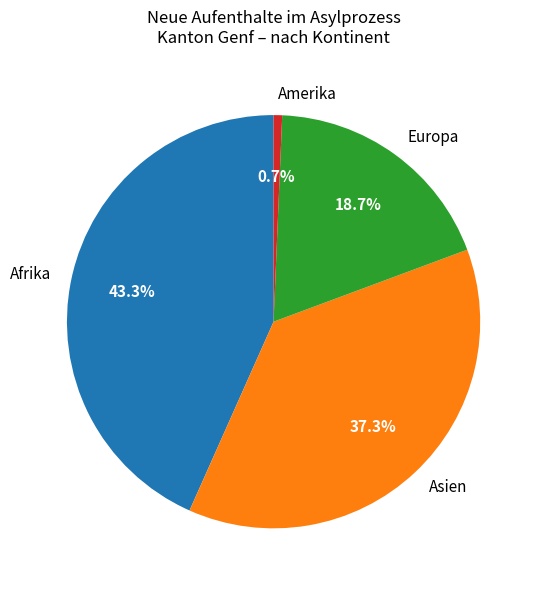

What portion of the pie excludes Asien?

62.7%